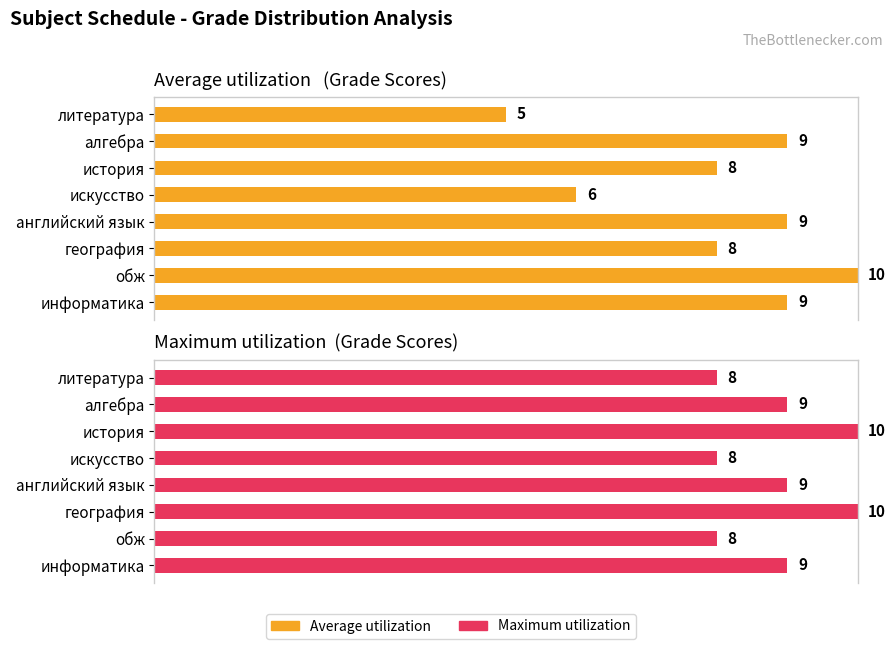

The value of Maximum utilization at история is 18. True or false?

False